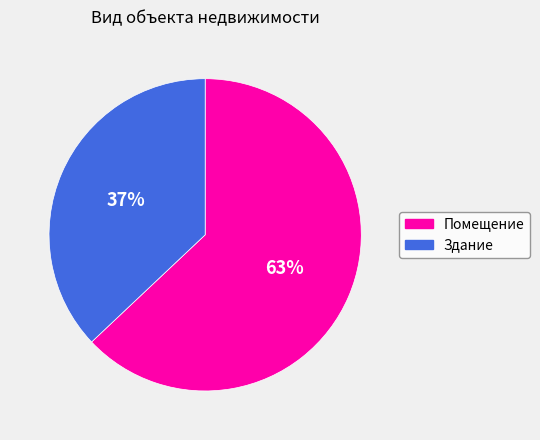

How many slices are in this pie chart?

2